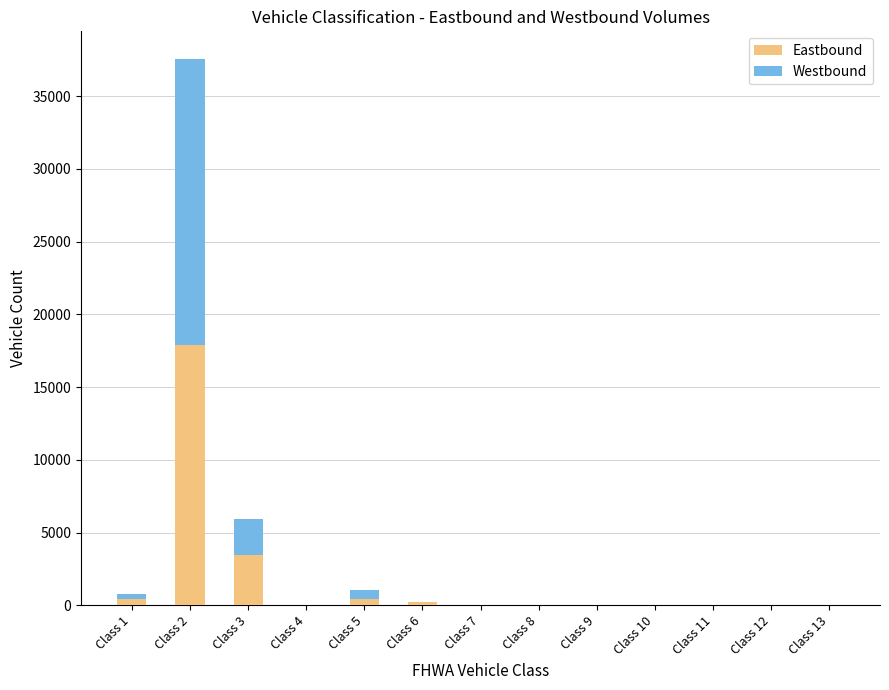

At which category is the sum across all series the highest?

Class 2